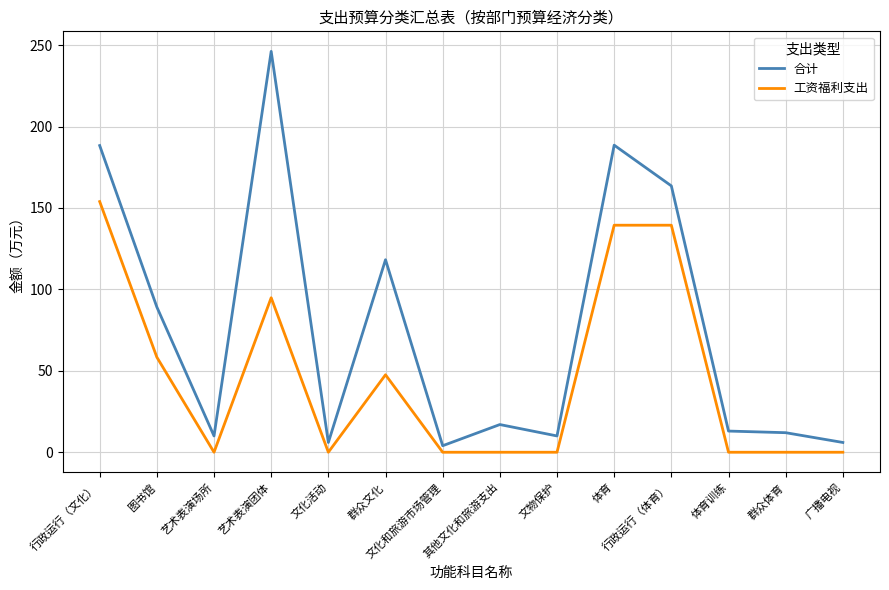

Is it true that 合计 equals 6.0 at 文化活动?

True